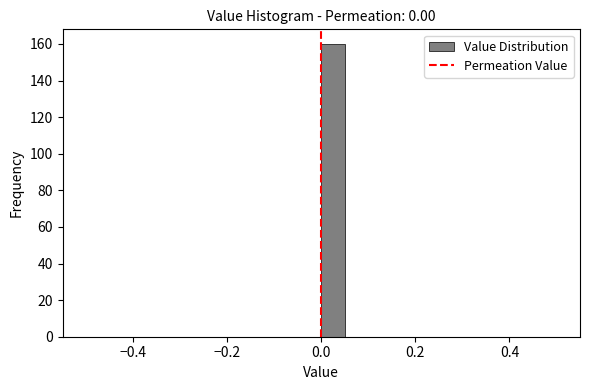

Around what value on the x-axis is the tallest bar? Give the approximate position of its centre, as read against the axis.

0.02